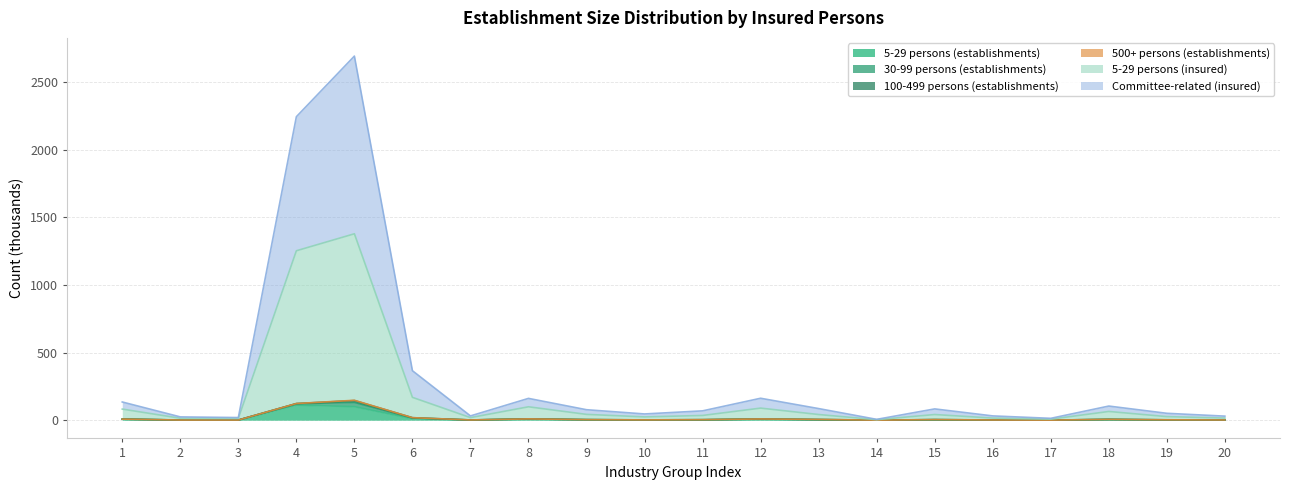

The 5-29 persons (establishments) series shows 1.9 at 18. True or false?

False